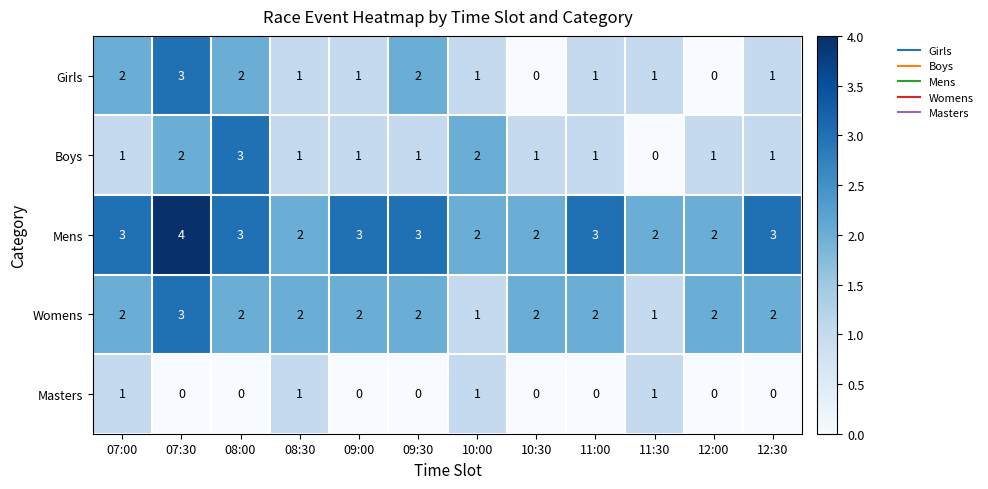

What is the sum of all Masters values?

4